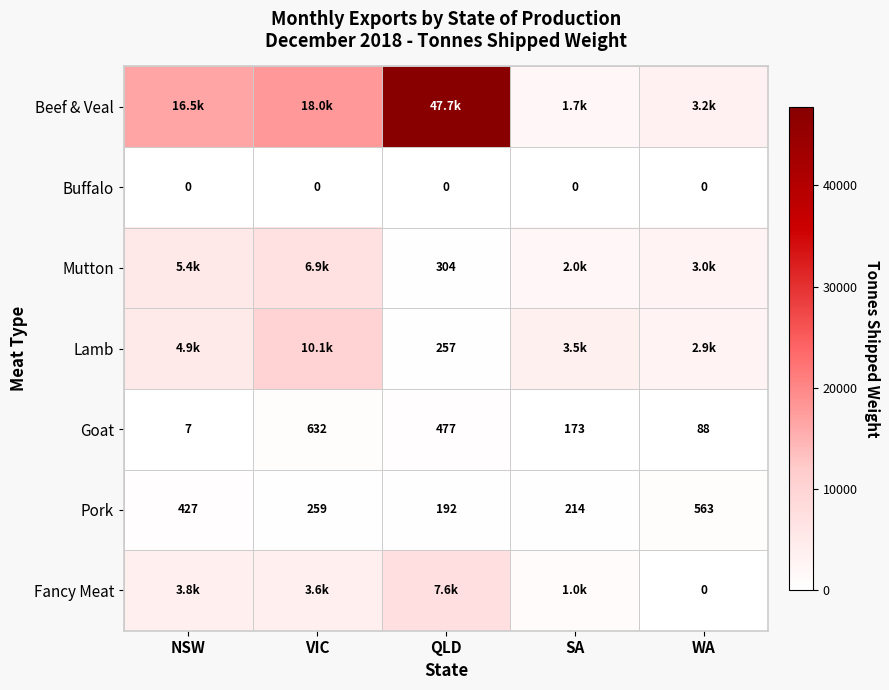

Where does the Goat series first go above 173?

VIC